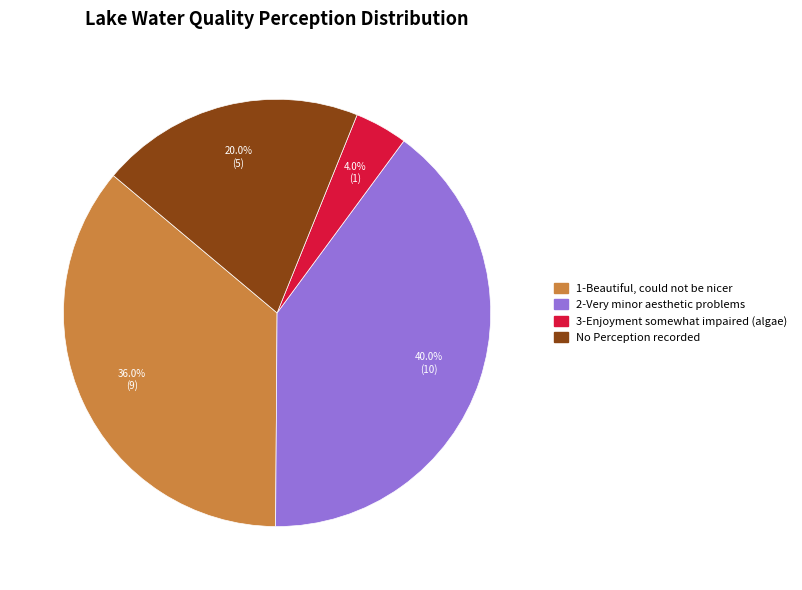

To the nearest percent, what is the difference between the 3-Enjoyment somewhat impaired (algae) and 1-Beautiful, could not be nicer slice percentages?

32%